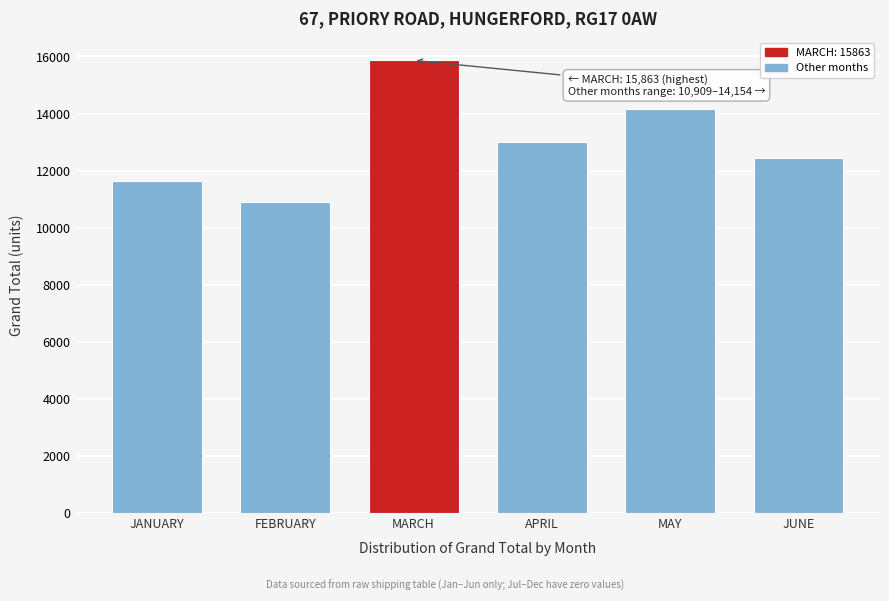

Reading right to left, what are all the values shown in this chart?

JUNE=12452	MAY=14154	APRIL=13007	MARCH=15863	FEBRUARY=10909	JANUARY=11623